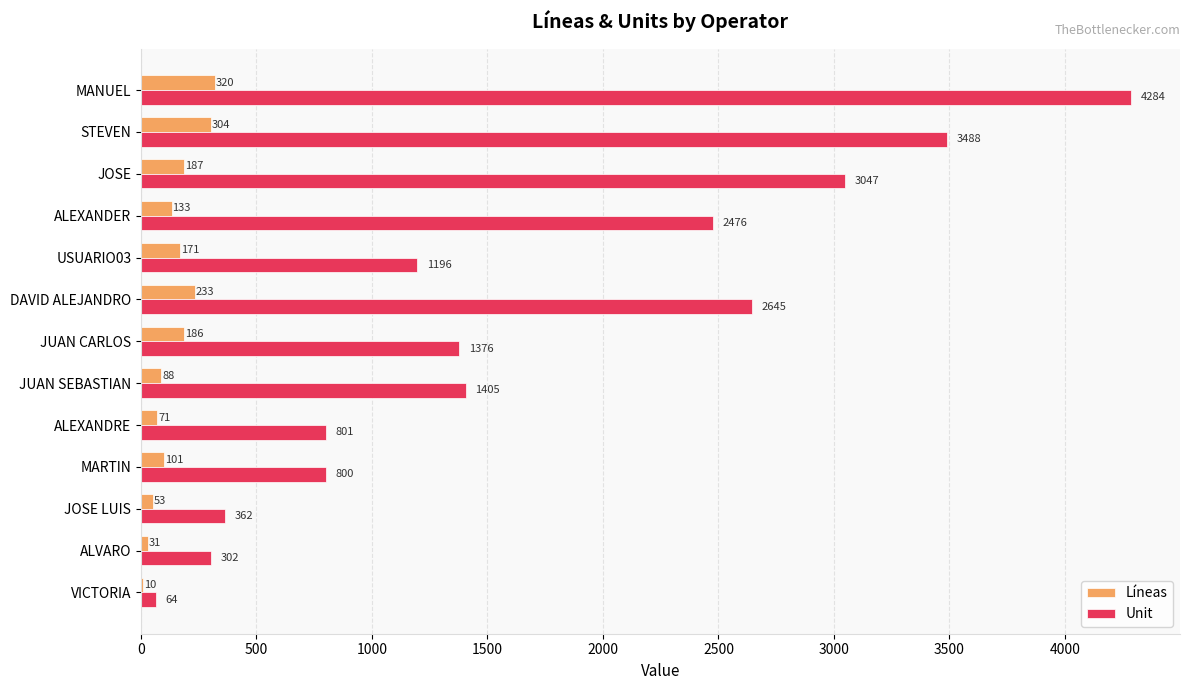

Which series has the widest spread of values?

Unit